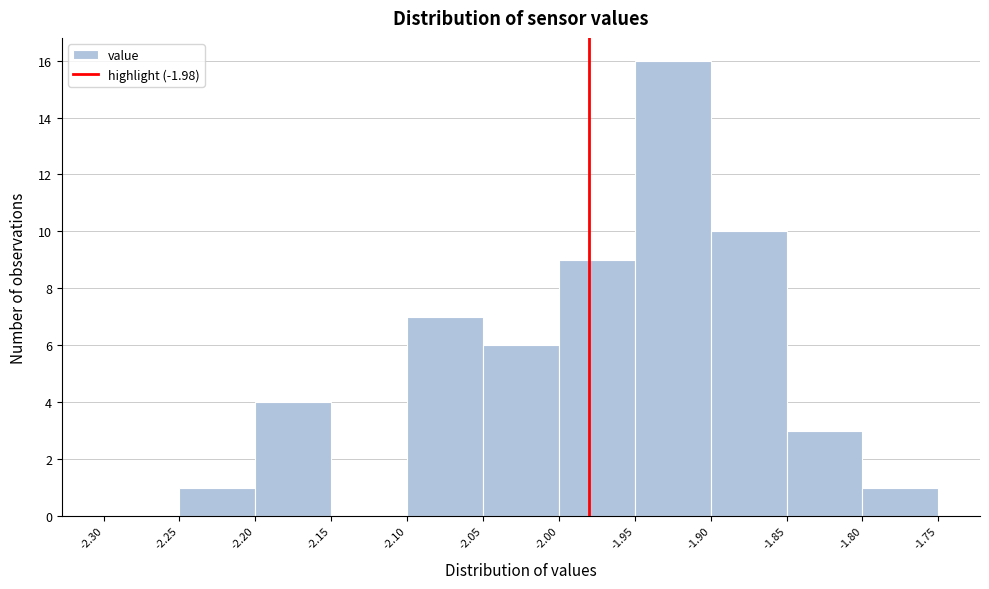

What is the height of the bar covering -1.90 to -1.85 on the x-axis? The values are not printed on the chart, so give them approximately, as read against the axis.

10